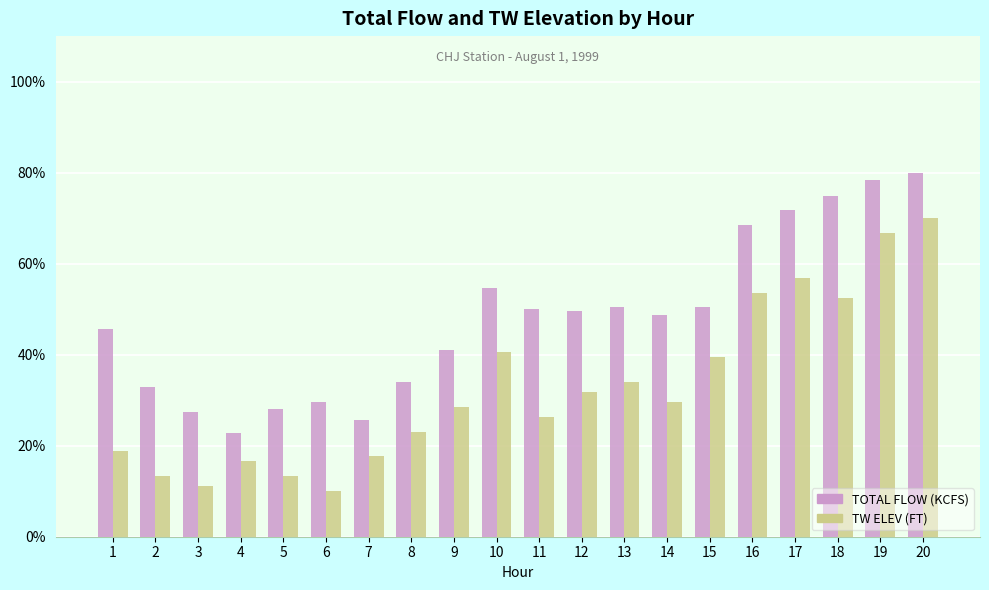

Rank the series at 12 from lowest to highest value.

TW ELEV (FT), TOTAL FLOW (KCFS)